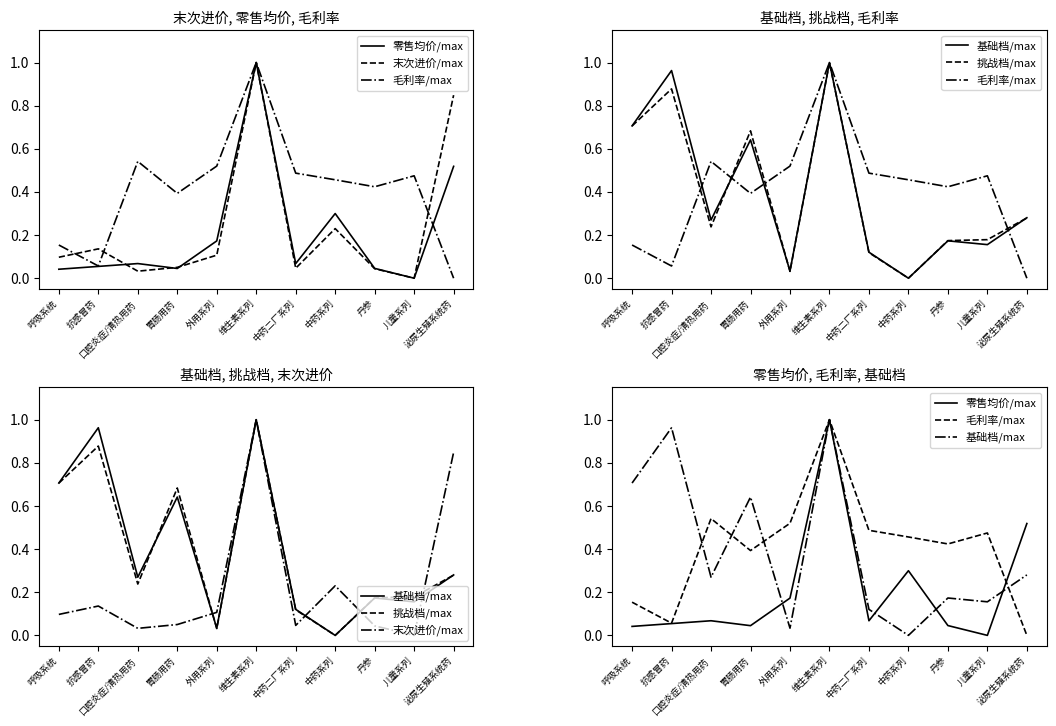

Which series changed the most between 呼吸系统 and 泌尿生殖系统药?

末次进价/max